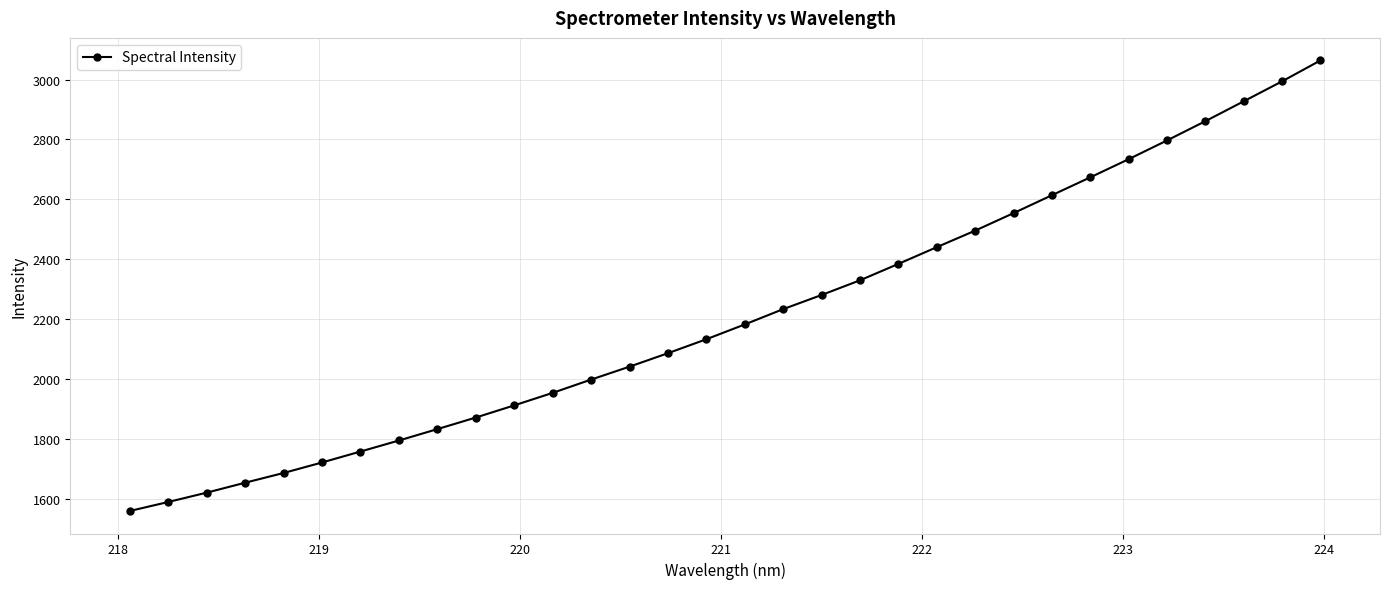

True or false: there are more than 2 points higher than both neighbors.

False